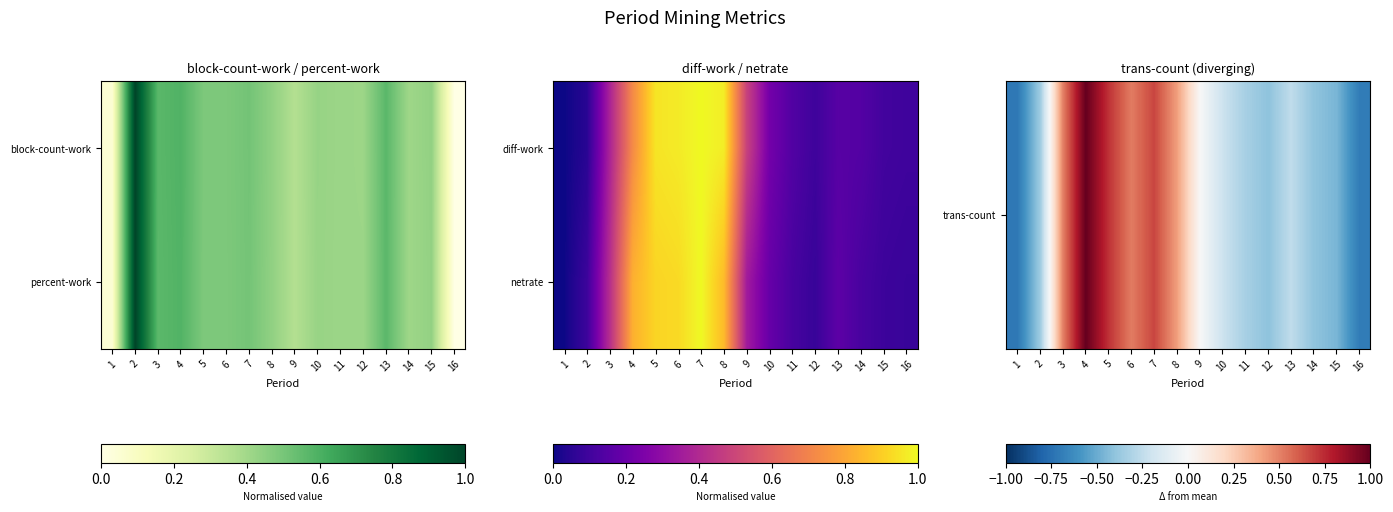

Which has a higher value, 10 or 11?

10